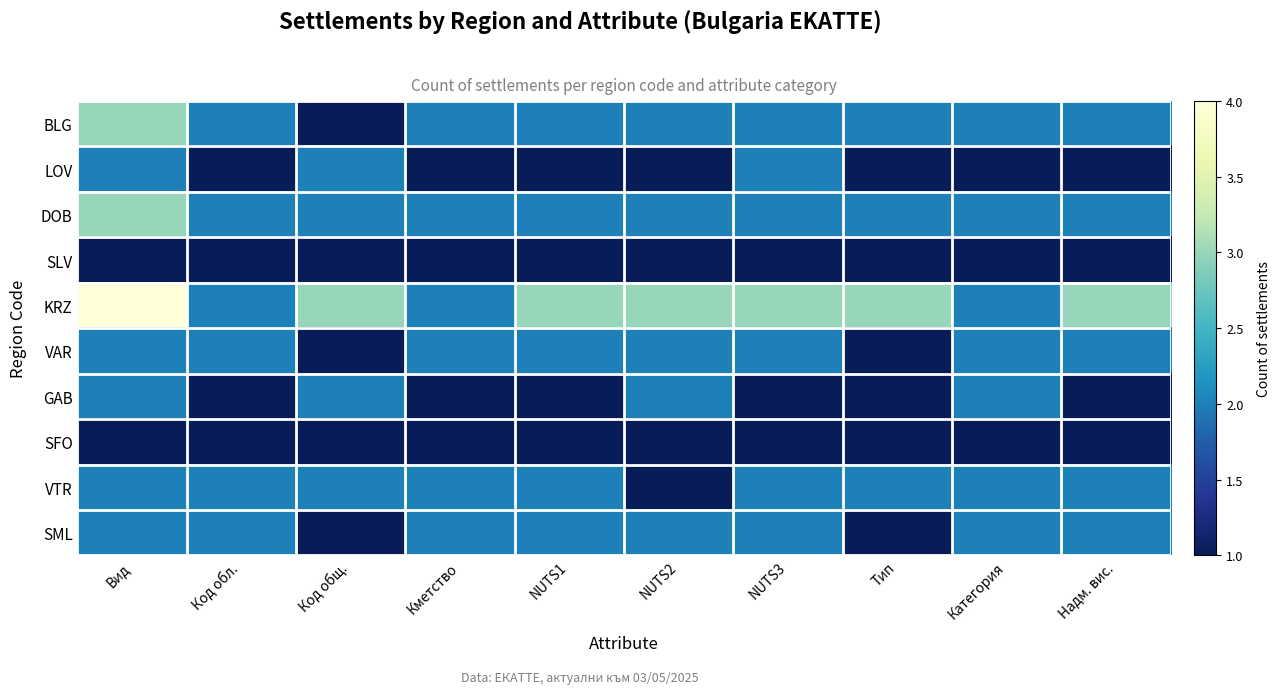

How many categories are shown in the chart?

10